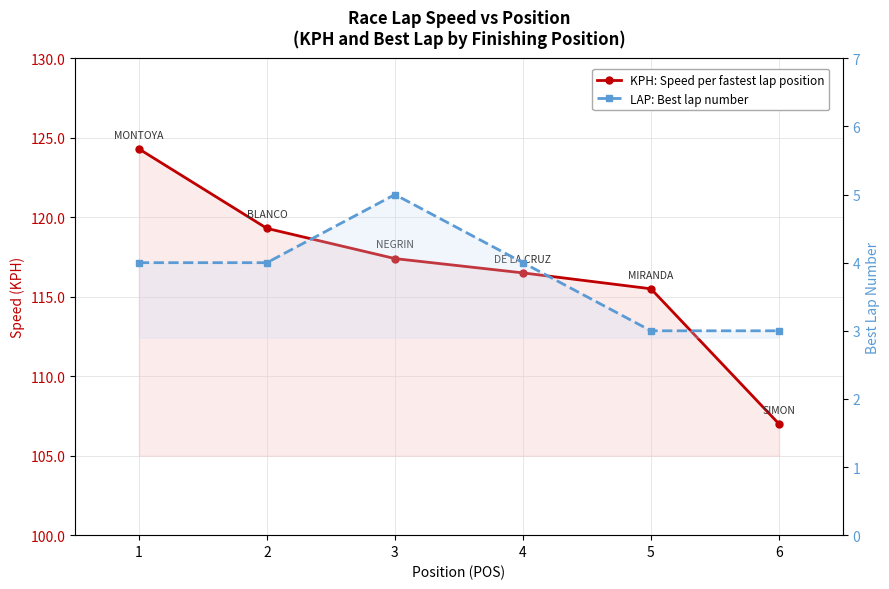

What is the difference between the maximum and minimum values in the LAP: Best lap number series?

2.0